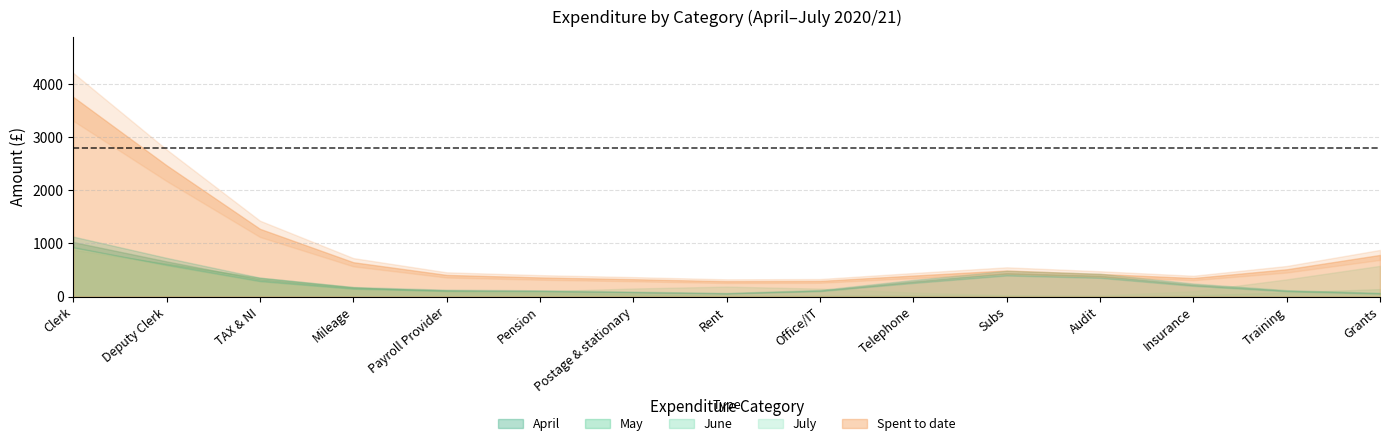

Where do June and May first cross each other?

Clerk and Deputy Clerk